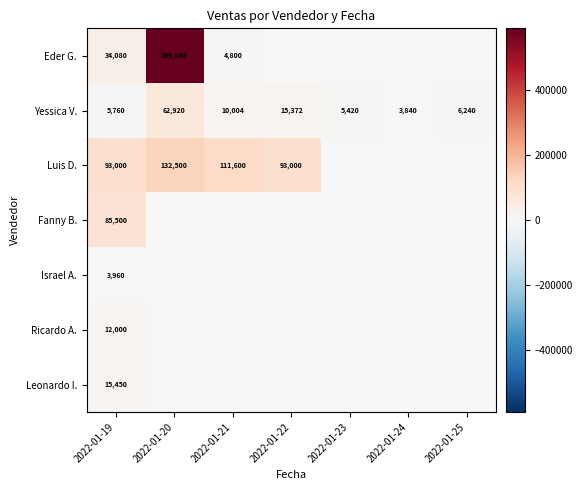

The value of Yessica V. at 2022-01-22 is 24434. True or false?

False